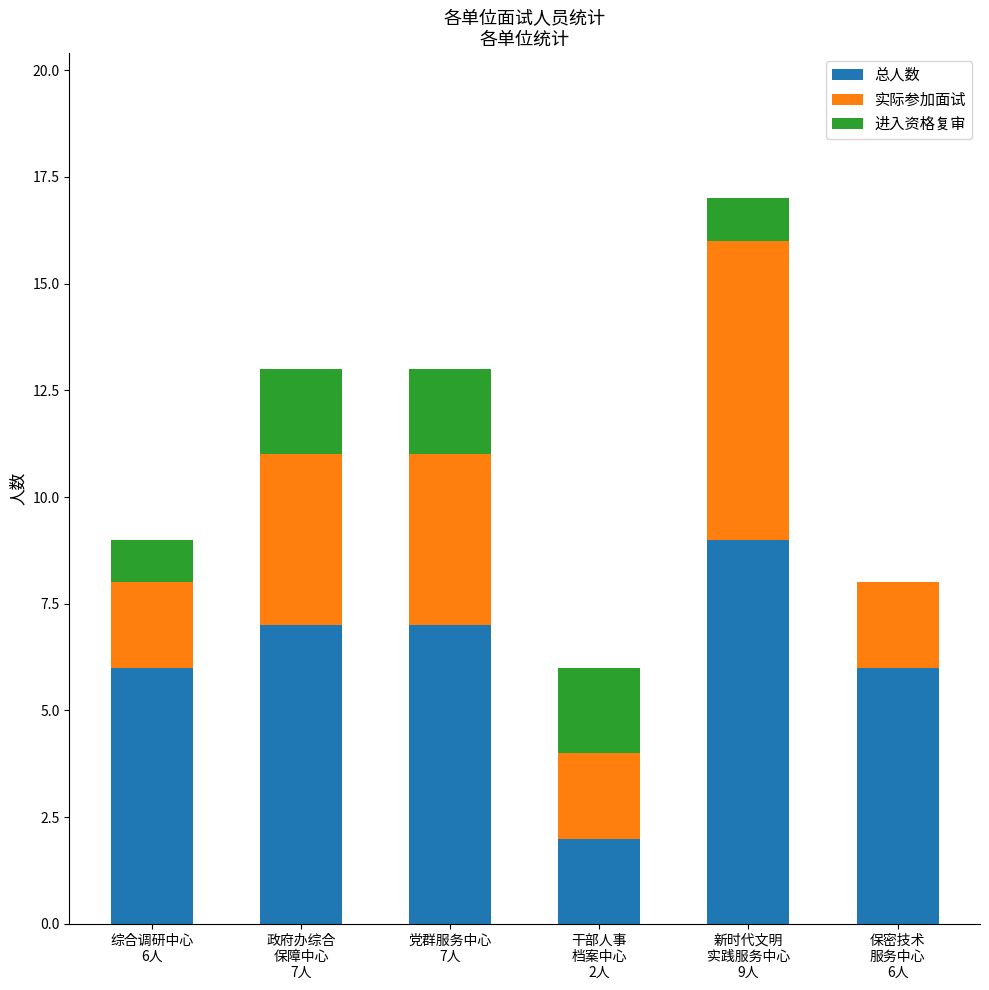

What is the sum of all 总人数 values?

37